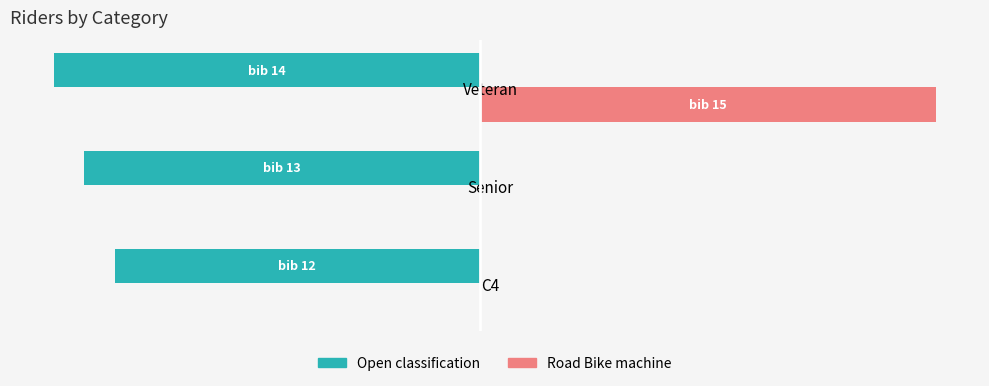

What are all the series names shown in the legend?

Open classification, Road Bike machine